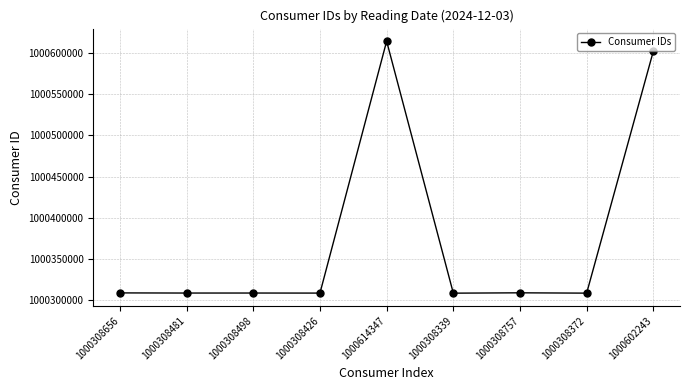

Where is the data nearest to the value 1000461343?

1000602243